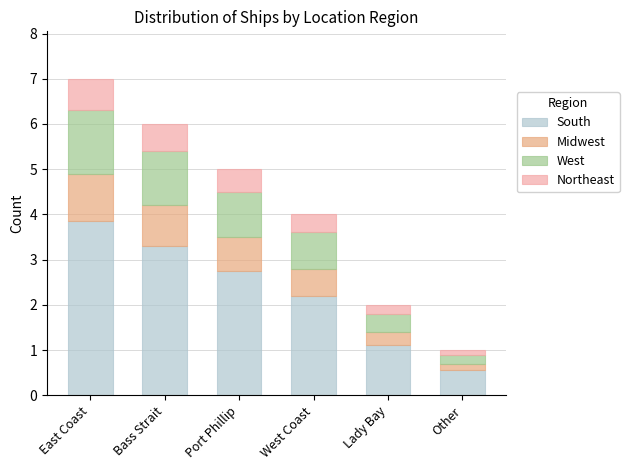

Reading right to left, list the values for the South series.

0.6	1.1	2.2	2.8	3.3	3.9